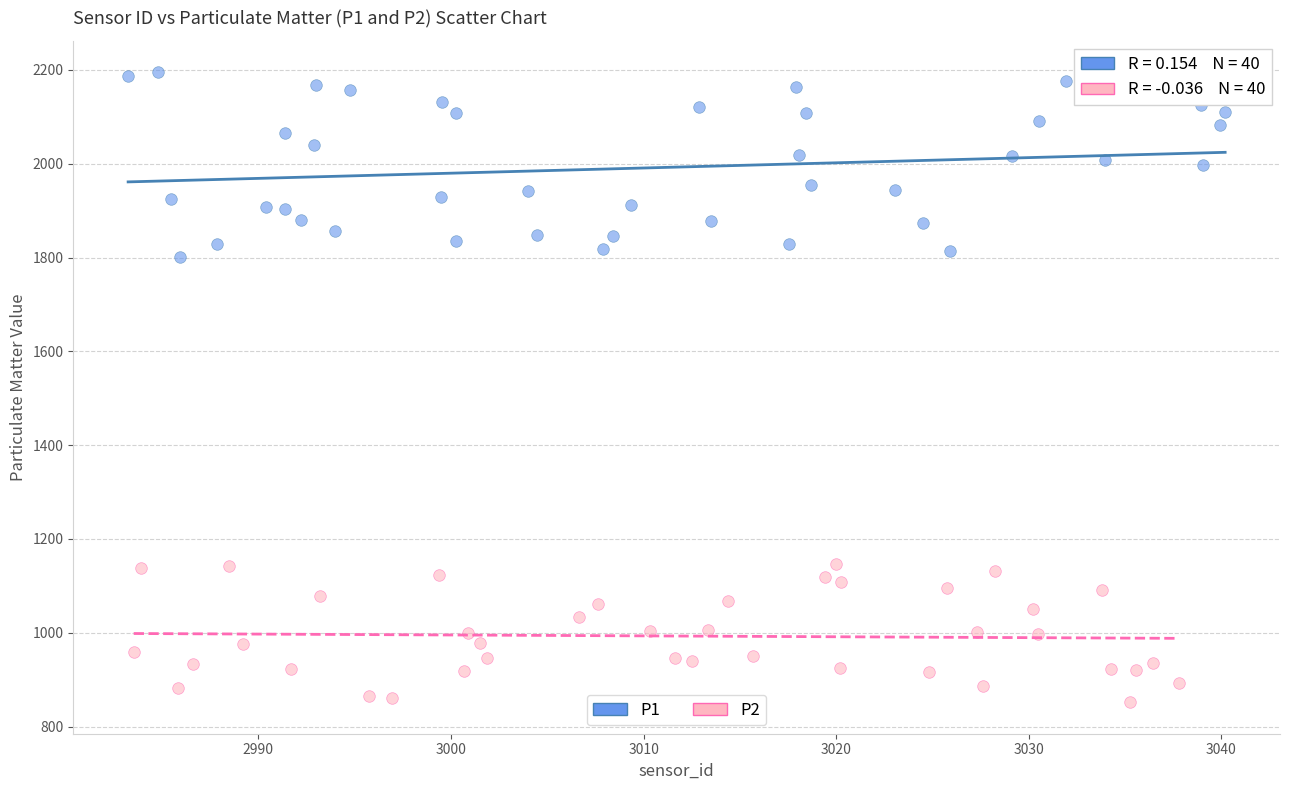

What are all the series names shown in the legend?

P1, P2